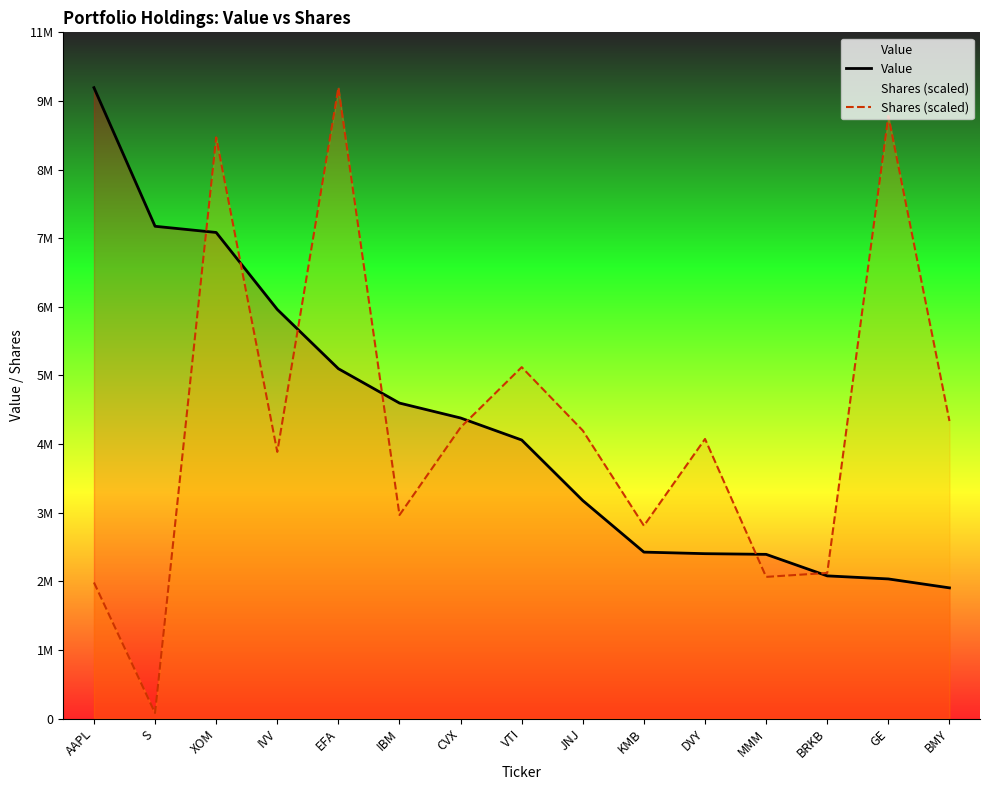

List the series in order of their peak value, highest first.

Value, Shares (scaled)